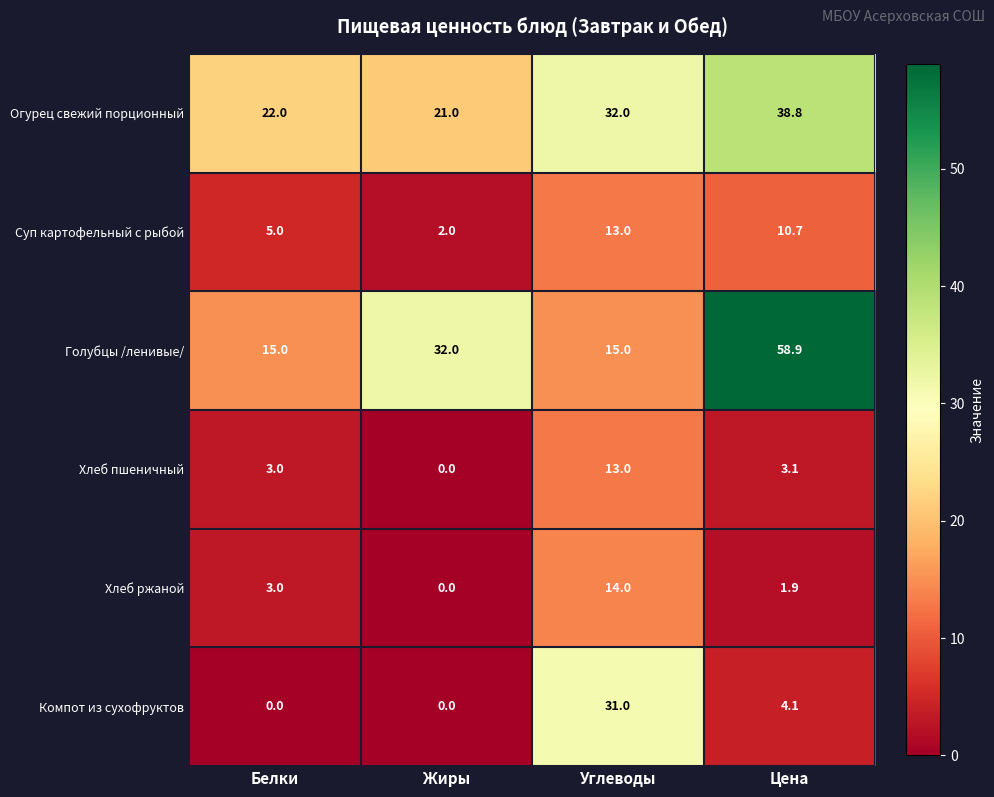

What is the difference between the maximum and minimum values in the Огурец свежий порционный series?

17.8